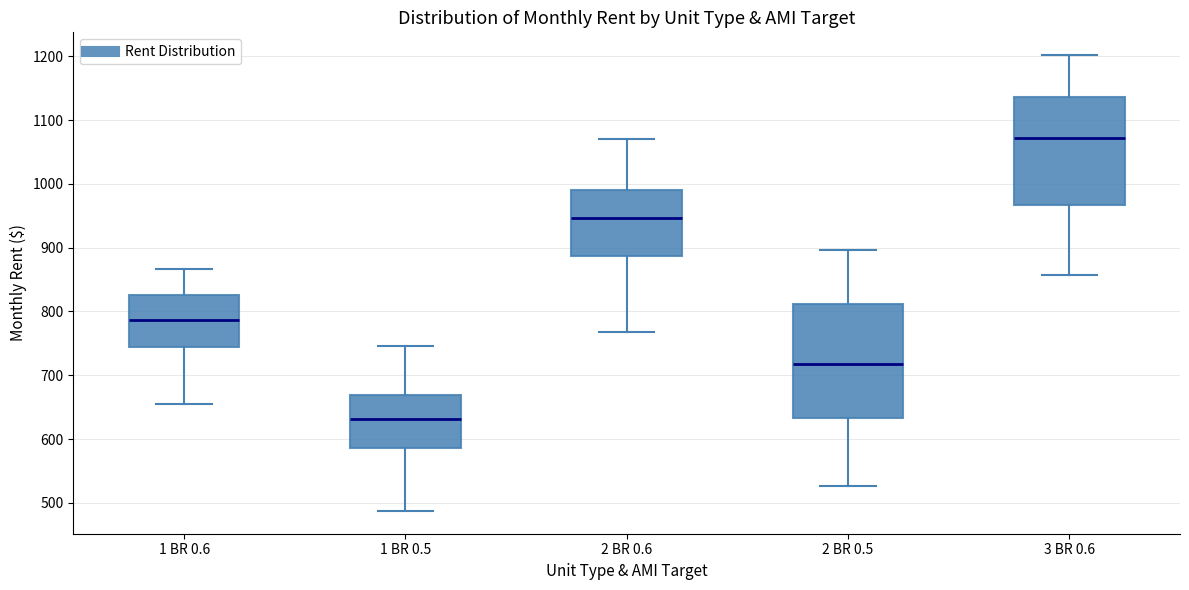

Reading left to right, transcribe this box plot: for each box, give where its median line is, the range the box spans, and where its two whiskers end, as read against the y-axis. The values are not printed on the chart, so give them approximately, as read against the axis.

1 BR 0.6: median 790, box 740 to 830, whiskers 660 to 870
1 BR 0.5: median 630, box 590 to 670, whiskers 490 to 750
2 BR 0.6: median 950, box 890 to 990, whiskers 770 to 1070
2 BR 0.5: median 720, box 630 to 810, whiskers 530 to 900
3 BR 0.6: median 1070, box 970 to 1140, whiskers 860 to 1200